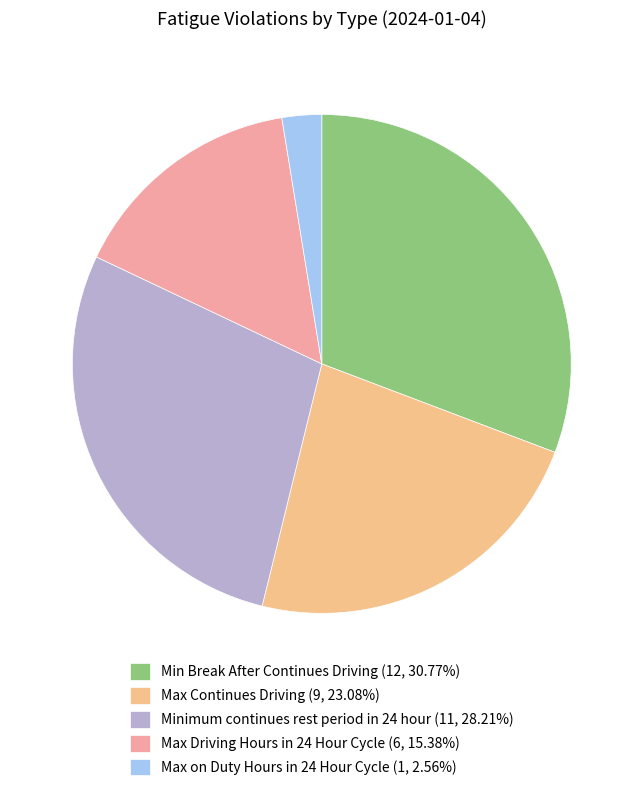

How many slices are in this pie chart?

5